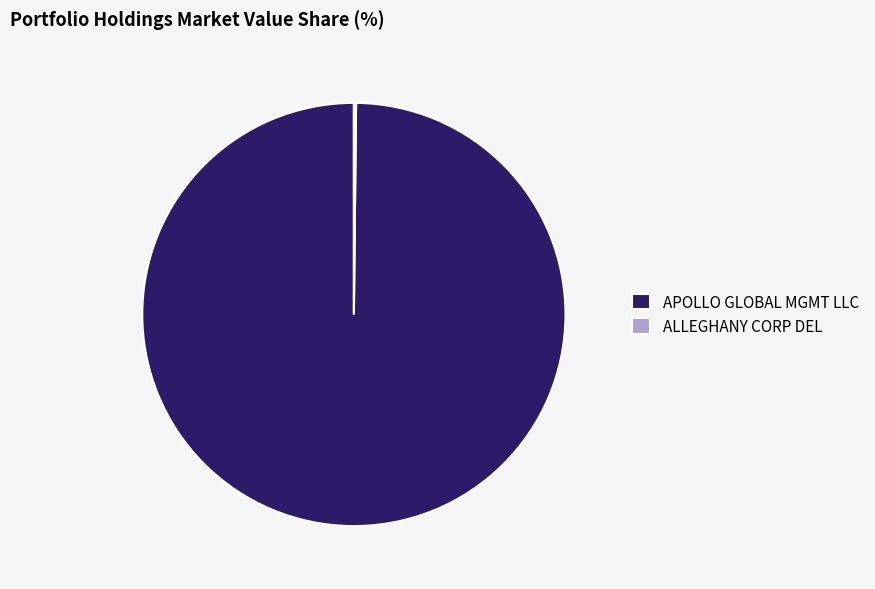

Is there any slice that represents more than half of the pie?

Yes